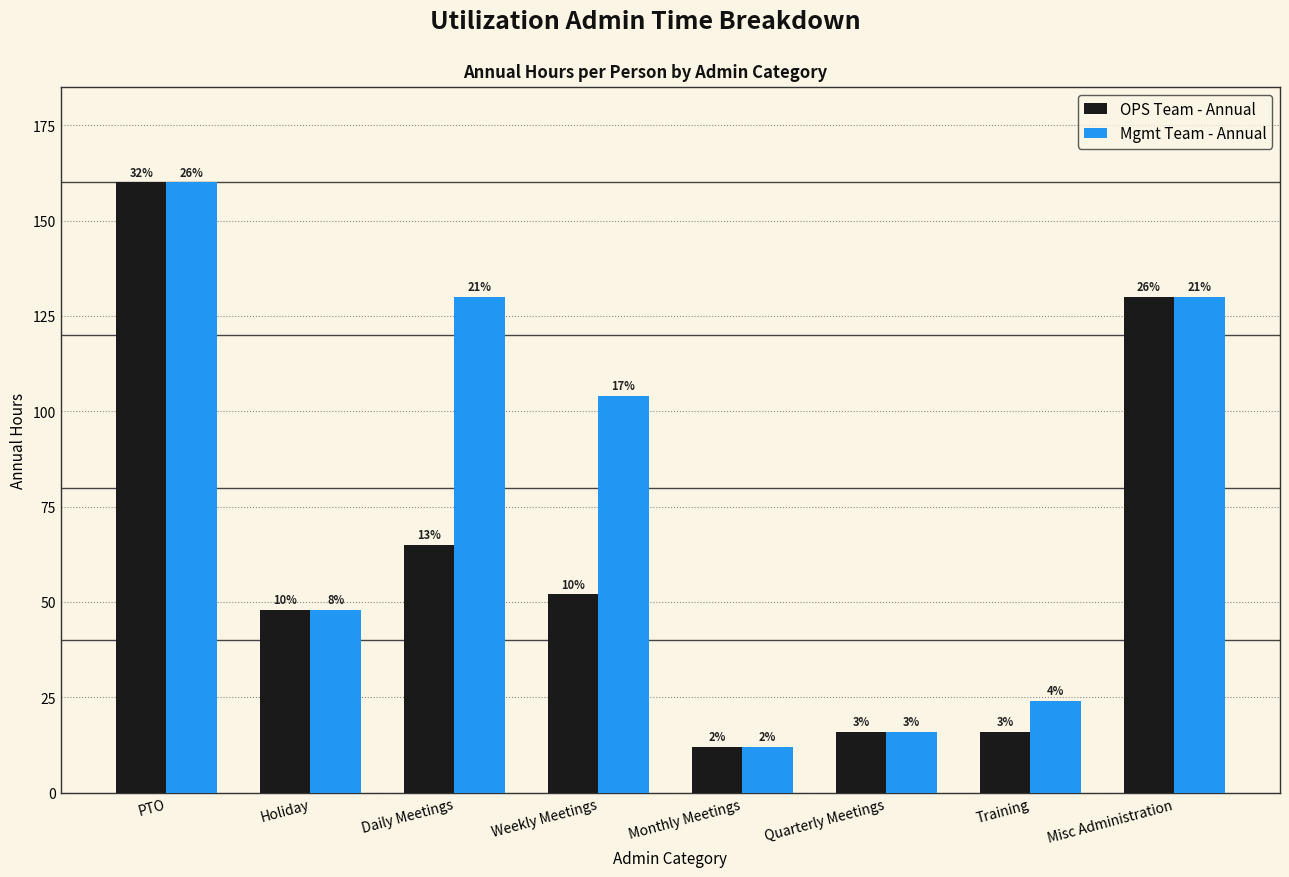

What is the greatest value displayed?

160